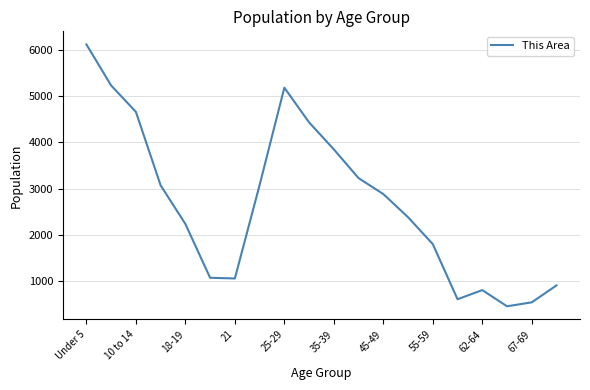

What is the difference between the maximum and minimum values?

5648